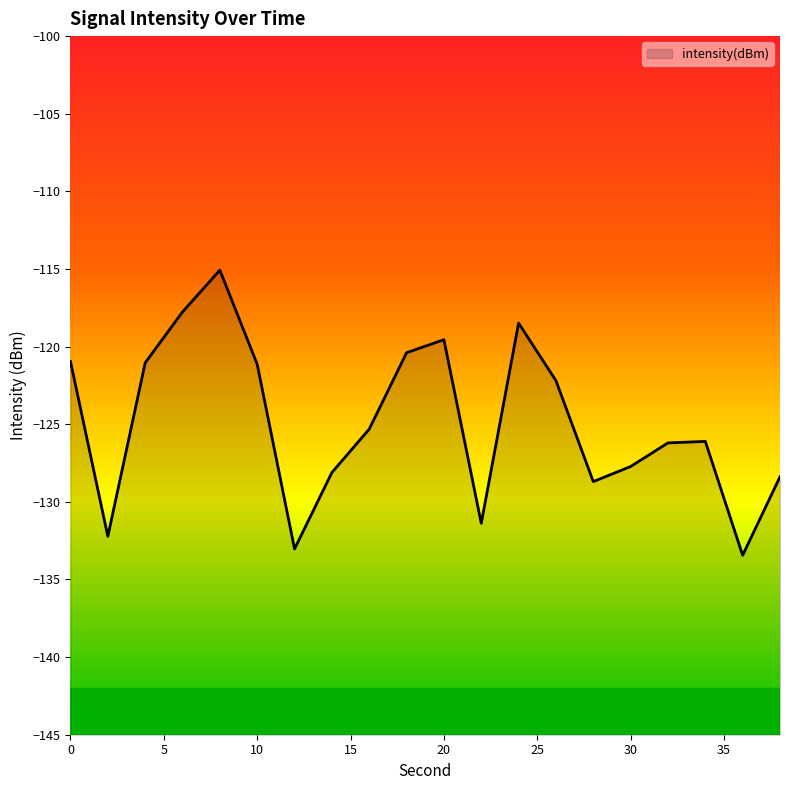

At which label is the value closest to -124?

16